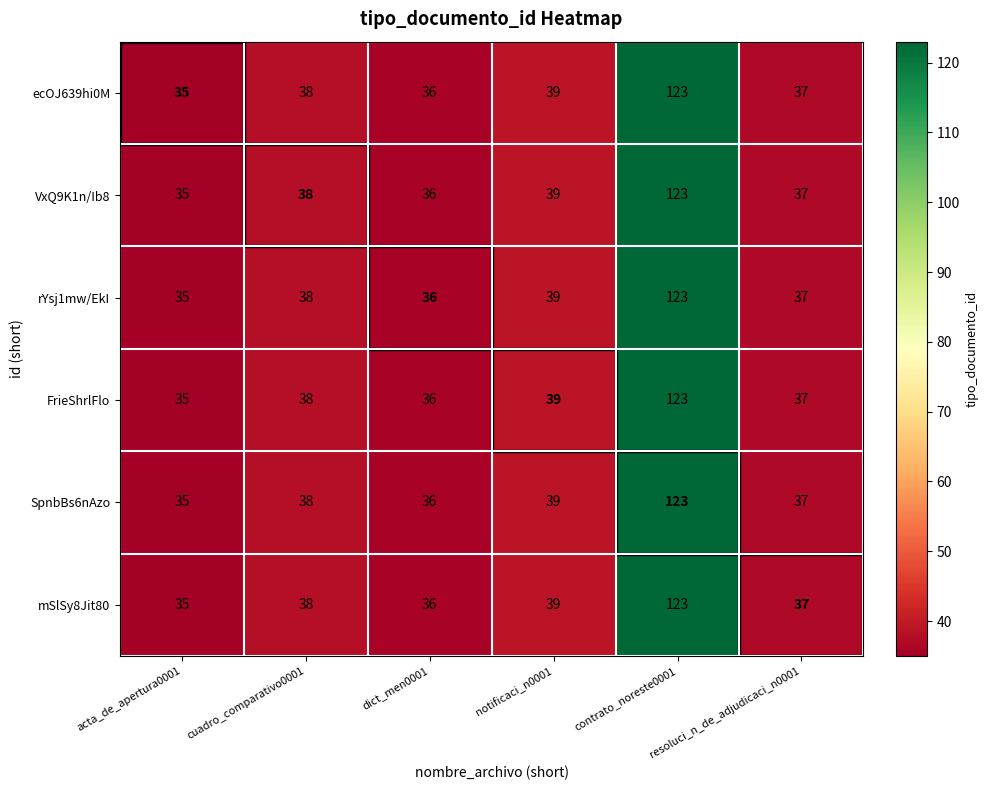

What is the maximum value shown in the chart?

123